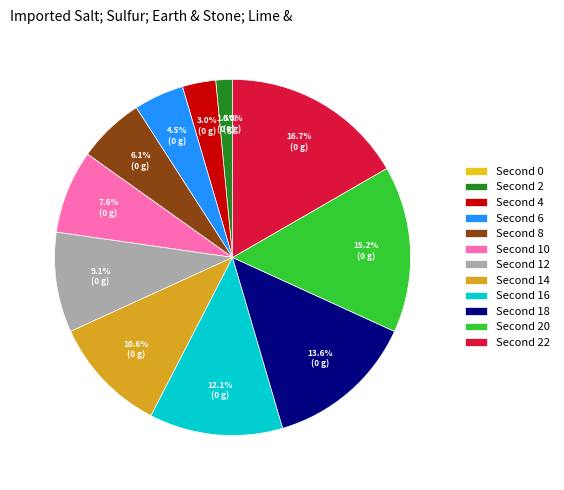

Is it true that 10 is 8% of the pie?

True